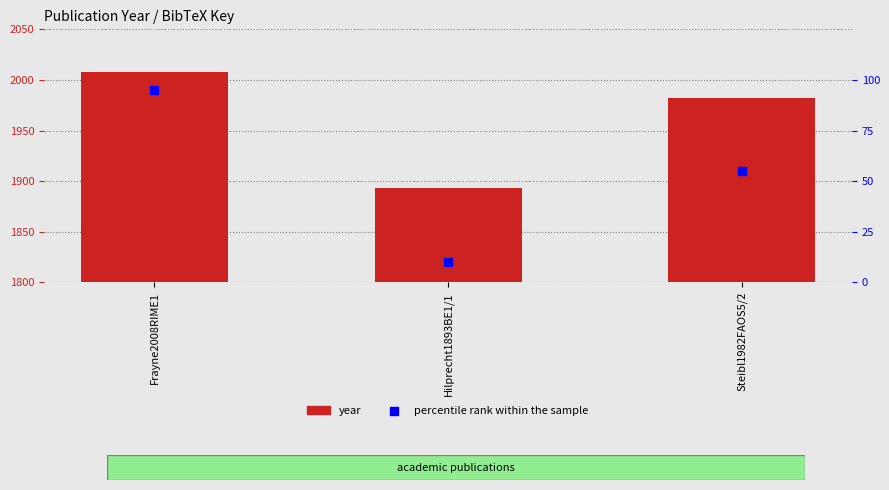

Which series has the largest Y range (max minus min)?

year